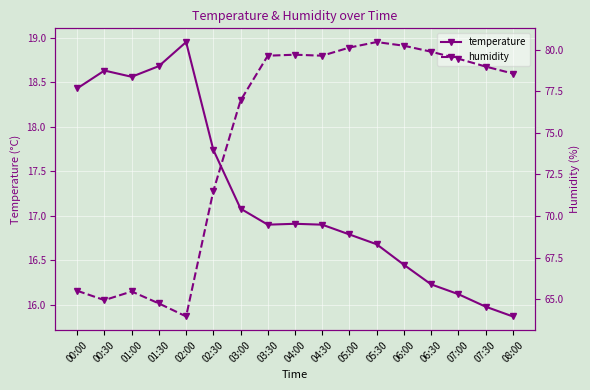

What is the label of the 2nd point from the left?

00:30